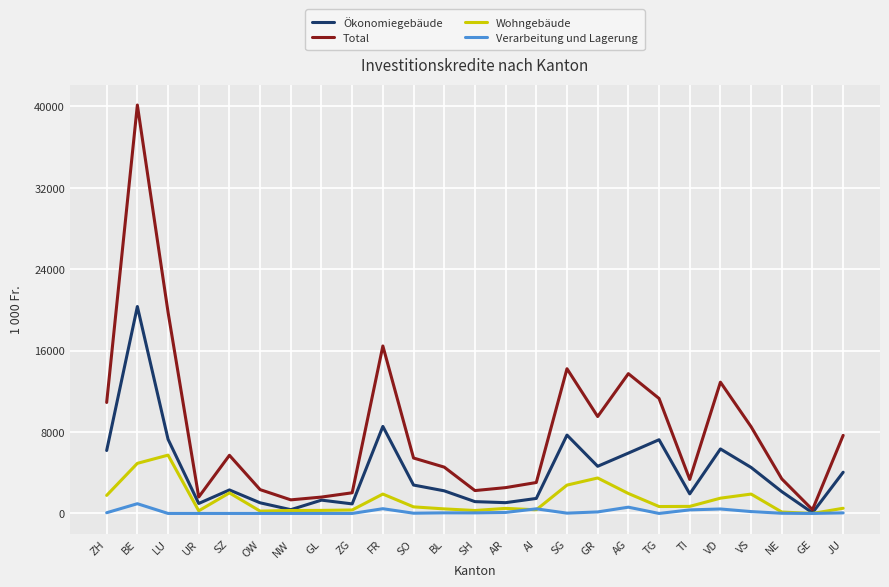

In Wohngebäude, how many points are higher than both neighbors (excluding endpoints)?

6